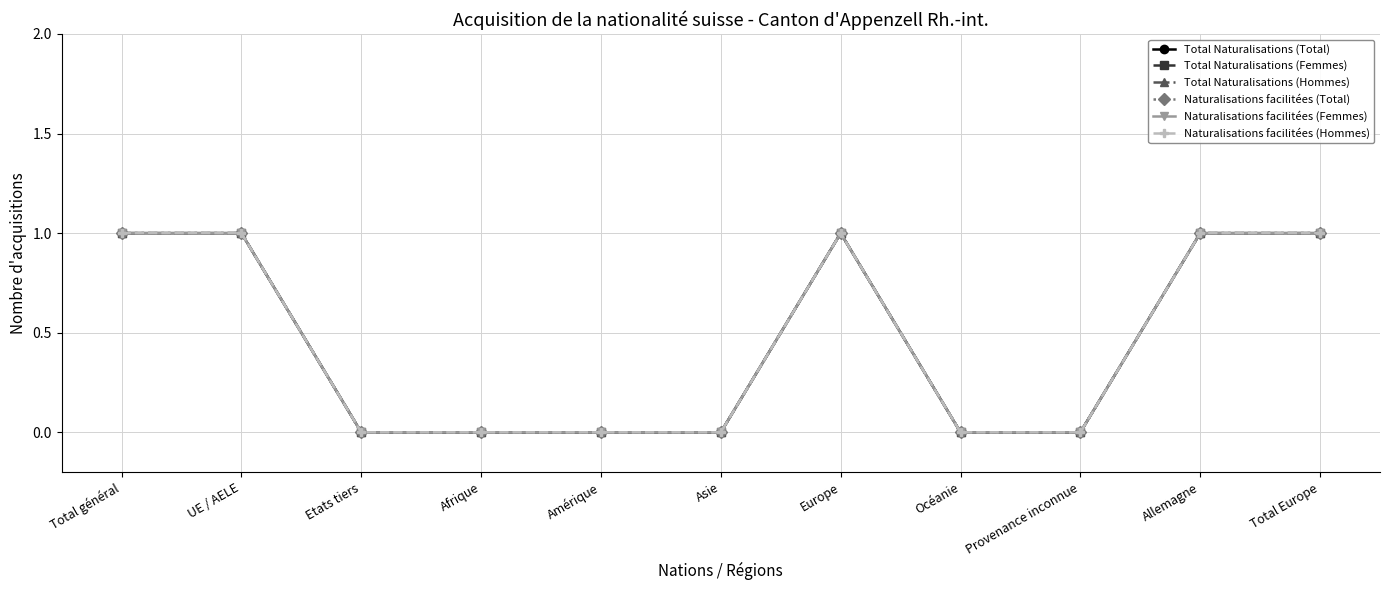

What is the label of the 7th point from the left?

Europe